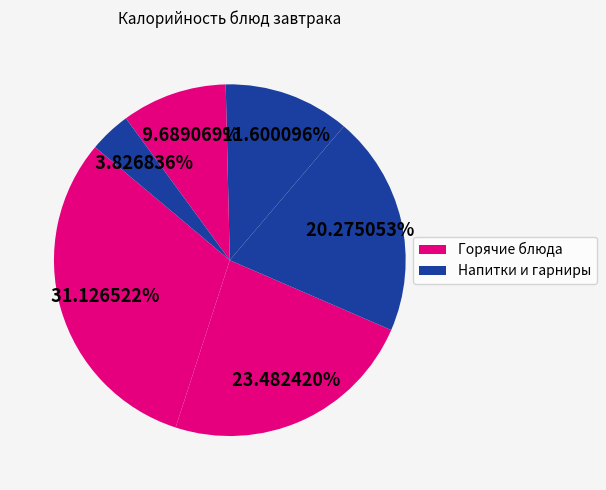

Is there any slice that represents more than half of the pie?

No